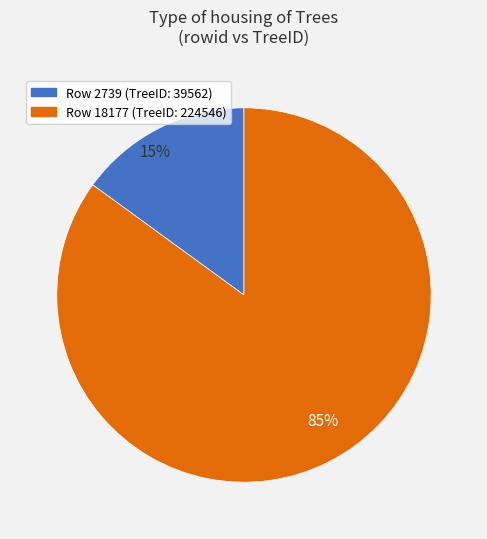

To the nearest percent, what portion does 15% represent?

15%